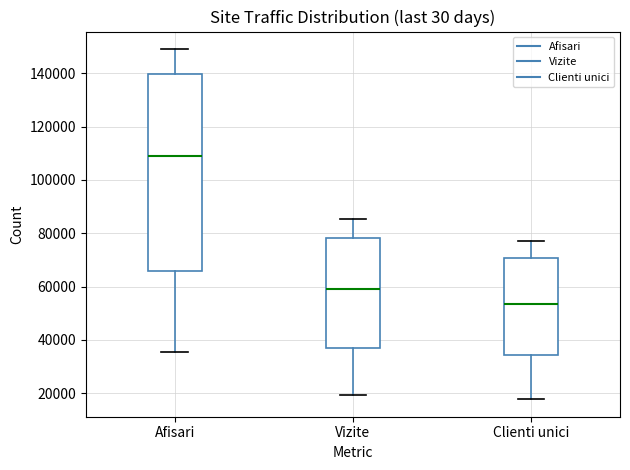

Where is the upper edge of the box for Clienti unici on the y-axis? The values are not printed on the chart, so give them approximately, as read against the axis.

70000